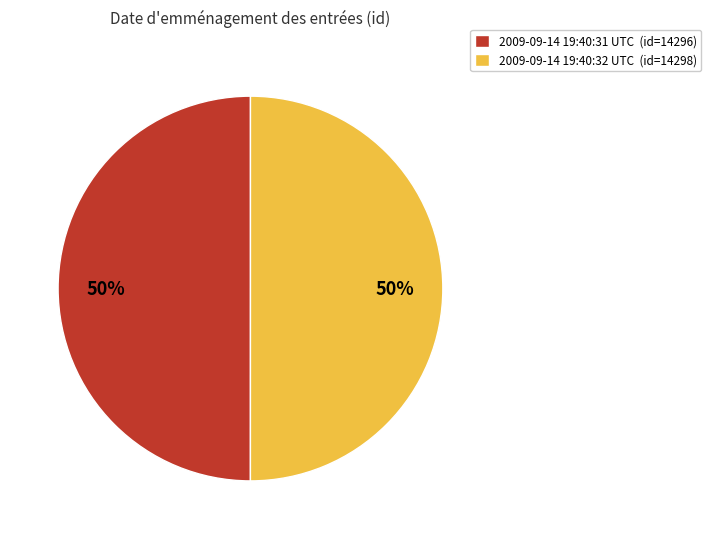

Approximately how many times larger is the value at 2009-09-14 19:40:32 UTC (id=14298) compared to 2009-09-14 19:40:31 UTC (id=14296)?

1.0